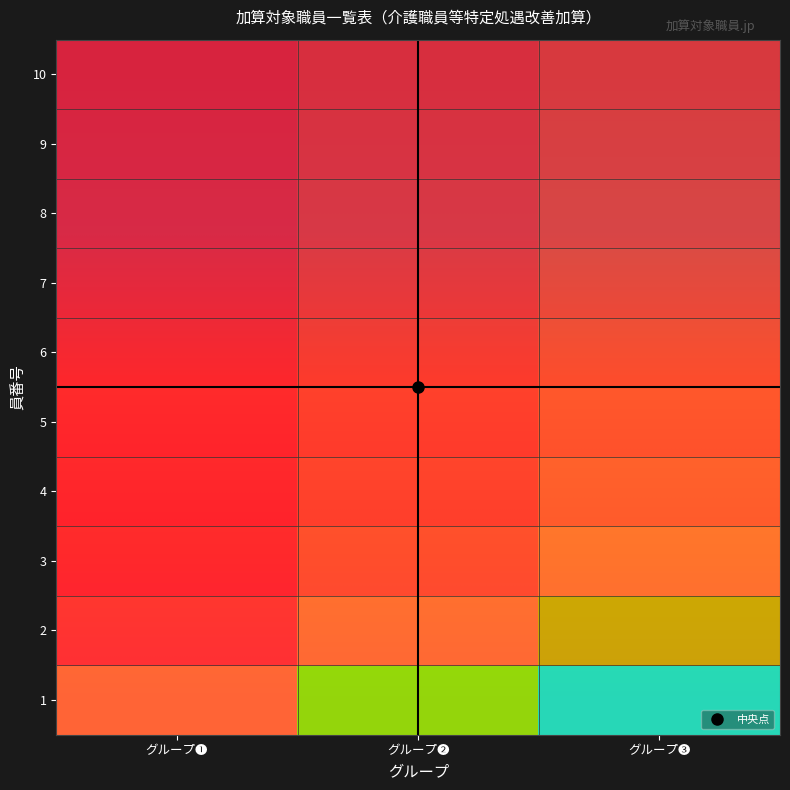

Which series has the largest range (max minus min)?

1